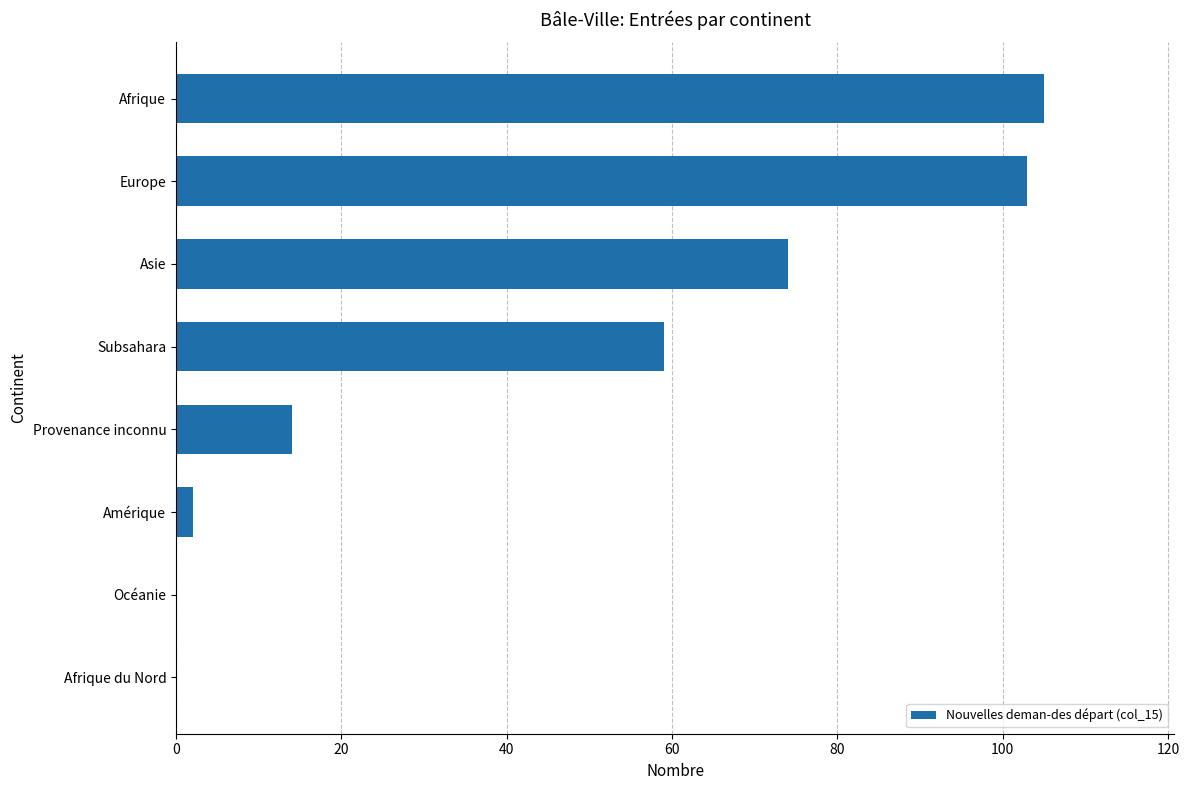

The value at Subsahara is 99. True or false?

False